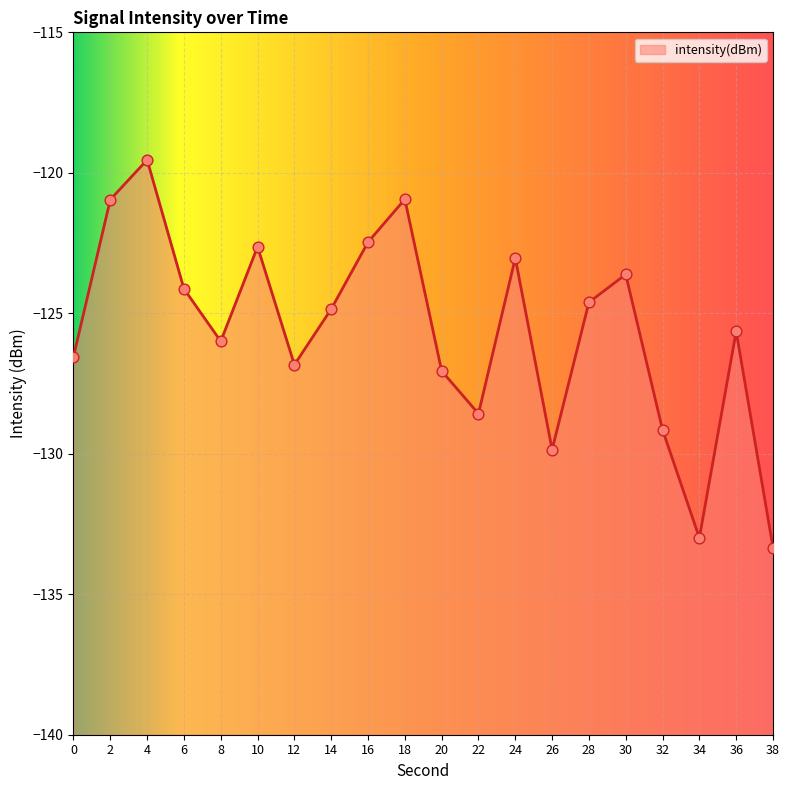

What is the change in value from 10 to 18?

+1.7